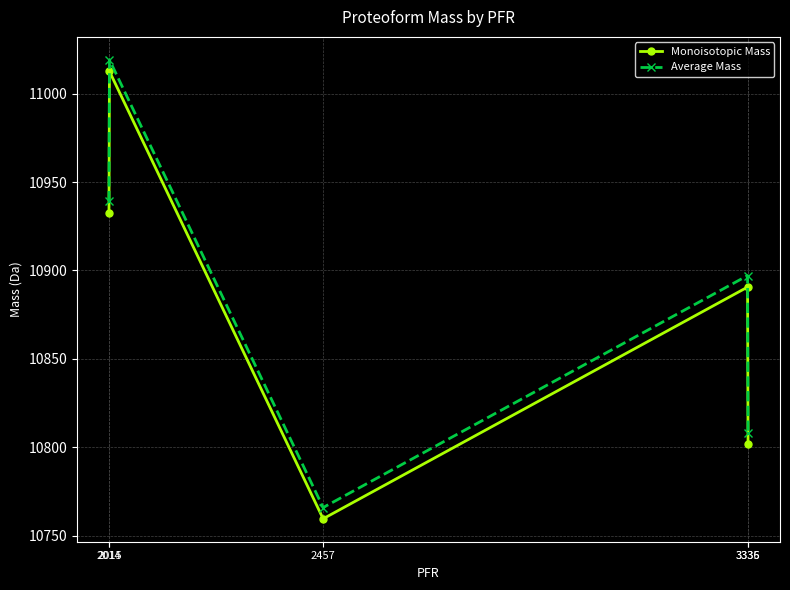

What is the value of the Monoisotopic Mass point at the 3rd from the left?

10759.5